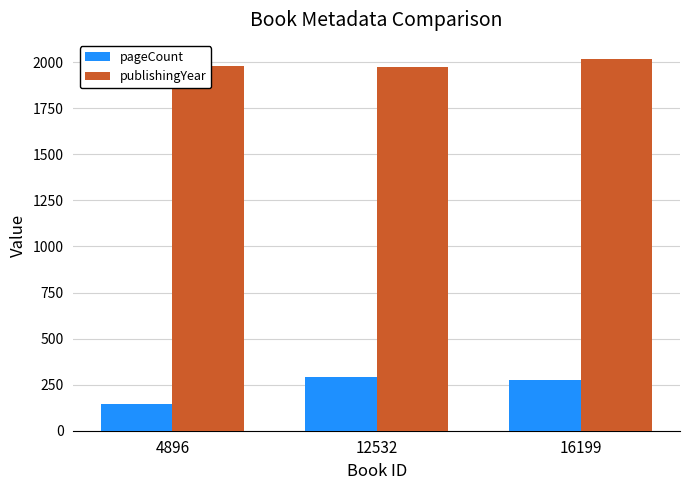

What are all the series names shown in the legend?

pageCount, publishingYear